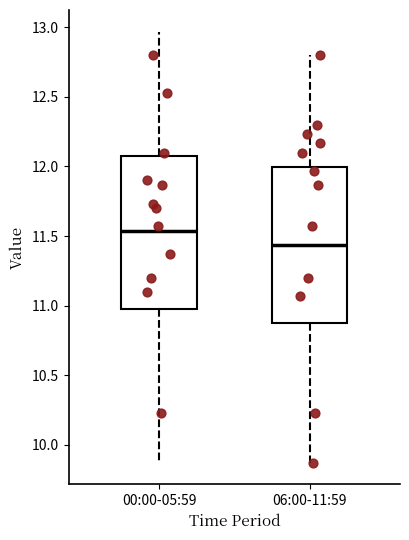

Reading left to right, transcribe this box plot: for each box, give where its median line is, the range the box spans, and where its two whiskers end, as read against the y-axis. The values are not printed on the chart, so give them approximately, as read against the axis.

00:00-05:59: median 11.55, box 11.00 to 12.10, whiskers 9.85 to 12.95
06:00-11:59: median 11.45, box 10.90 to 12.00, whiskers 9.85 to 12.80